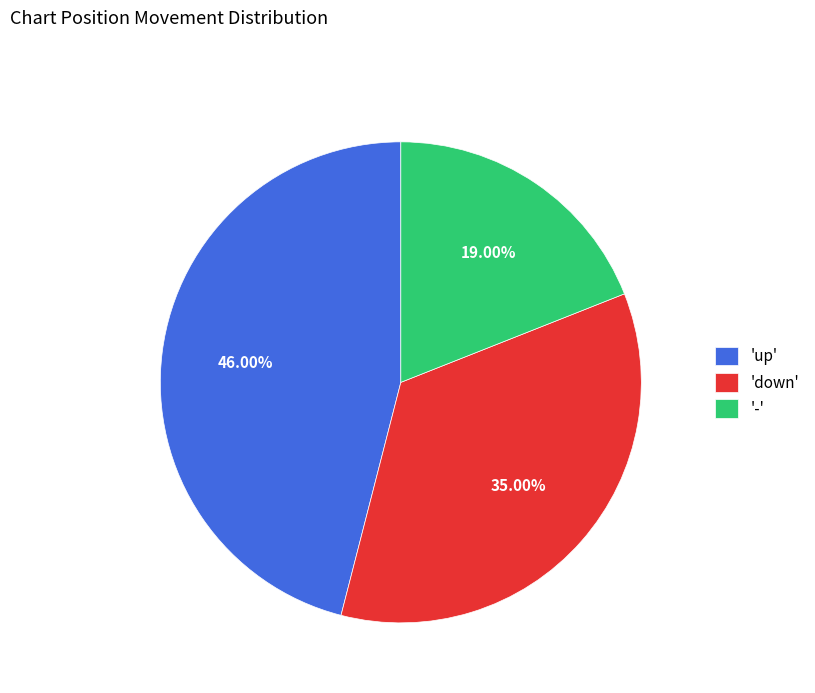

Rank the categories by value from highest to lowest.

'up', 'down', '-'